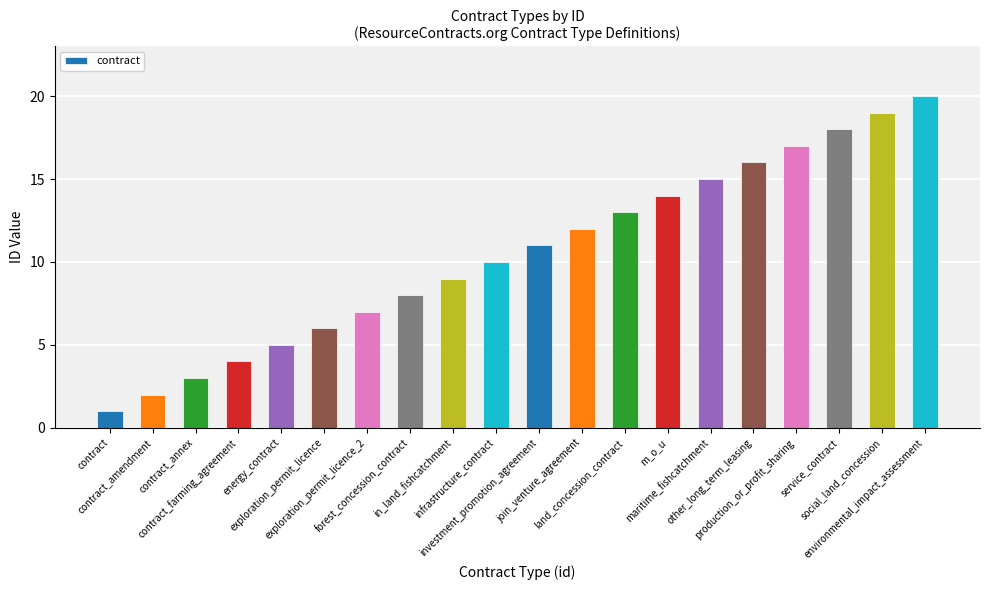

What is the change in value from forest_concession_contract to production_or_profit_sharing?

+9